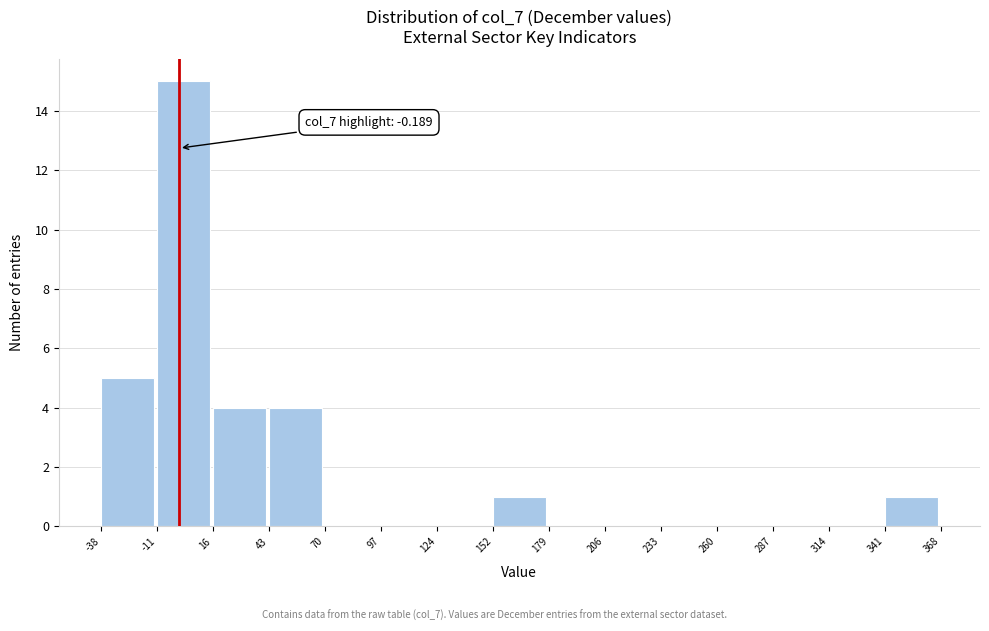

Over which range of the x-axis is the bar tallest?

-11 to 16